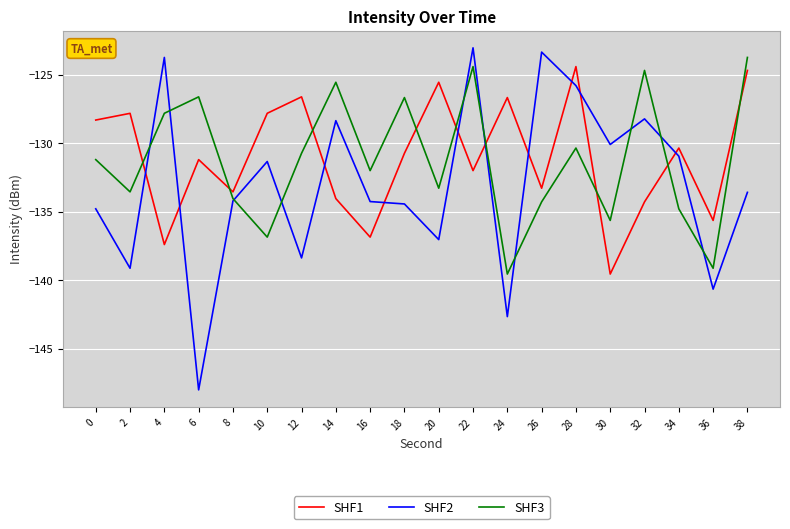

How many lines are shown in the chart?

3